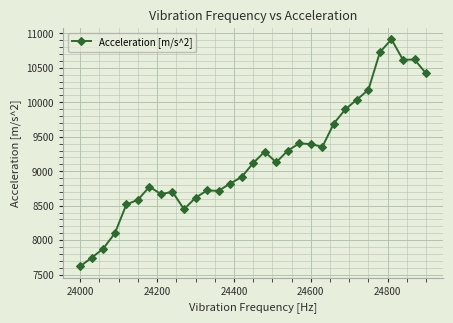

What is the minimum value shown in the chart?

7621.9